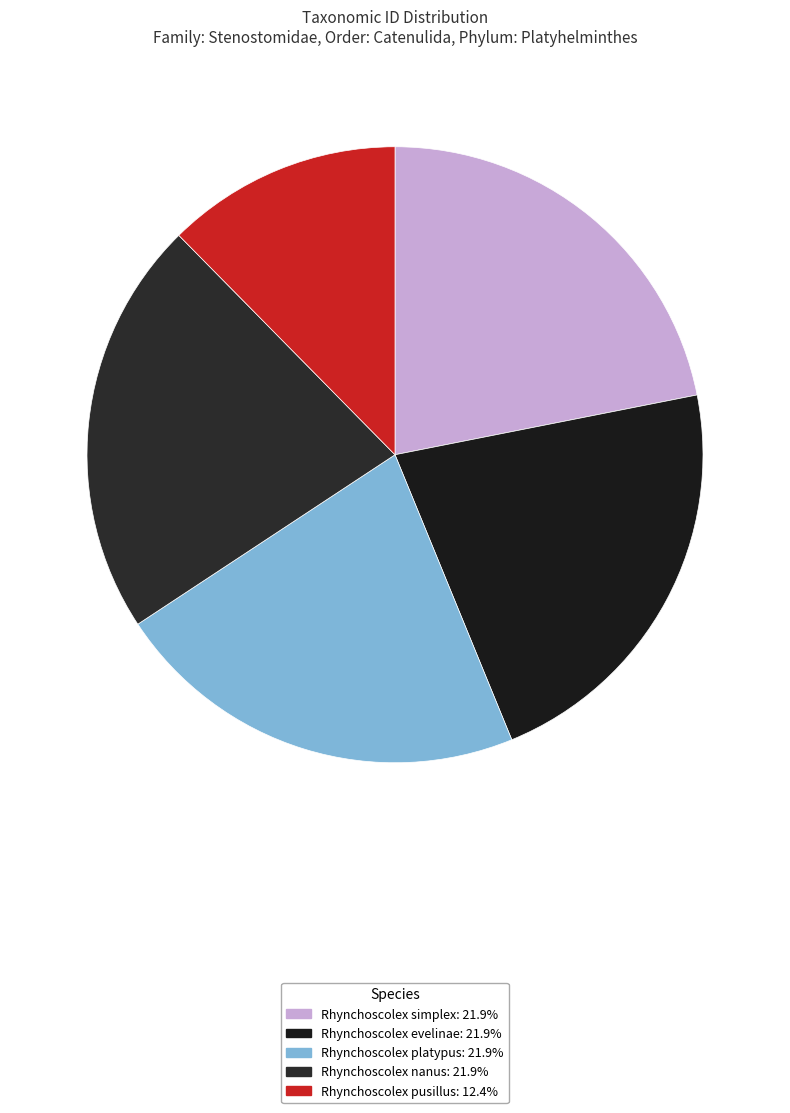

Is there a majority slice in this chart?

No